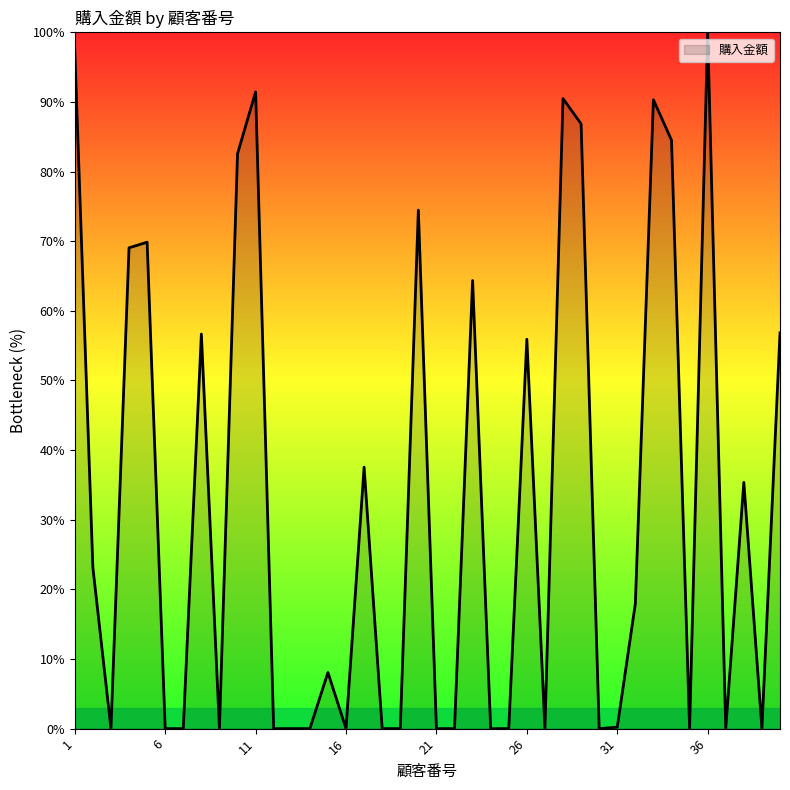

What is the difference between the maximum and minimum values?

100.0